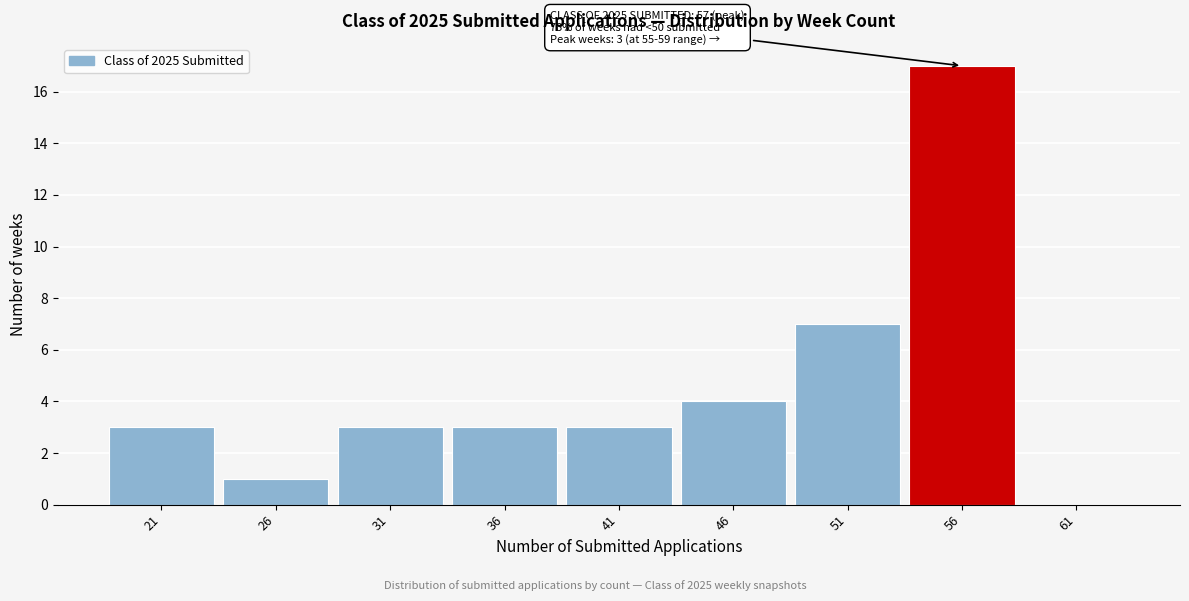

Which range on the x-axis has the tallest bar?

53.5 to 58.5